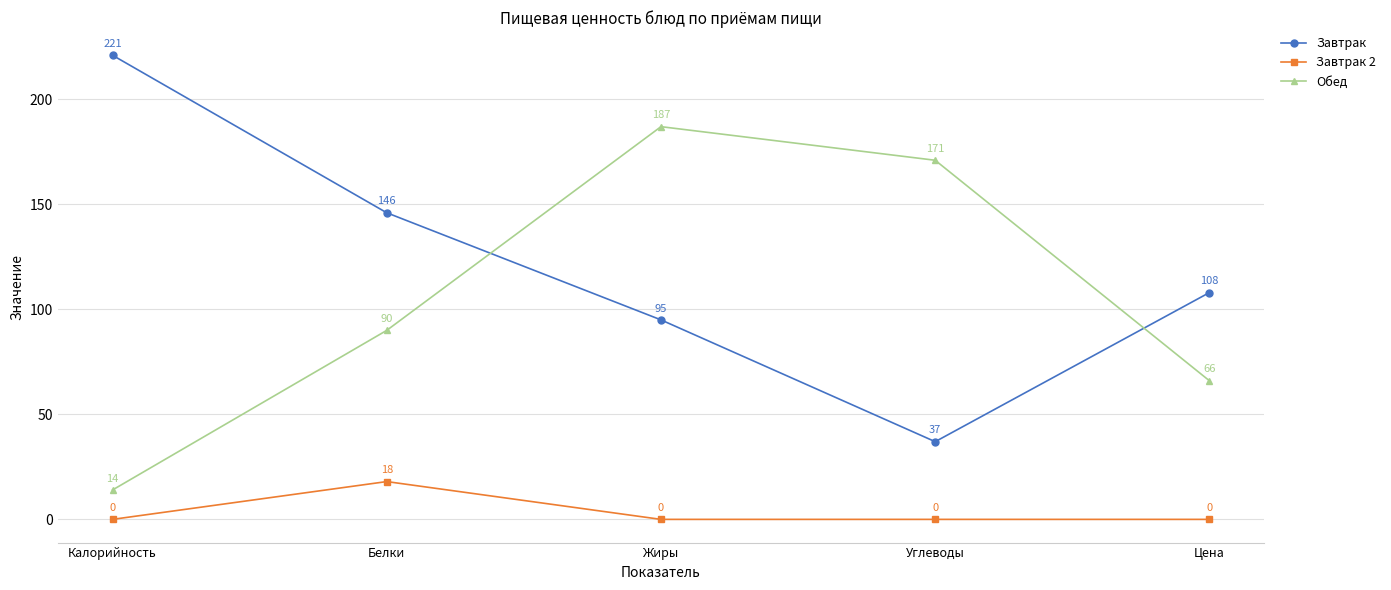

What is the total value across all series at Углеводы?

208